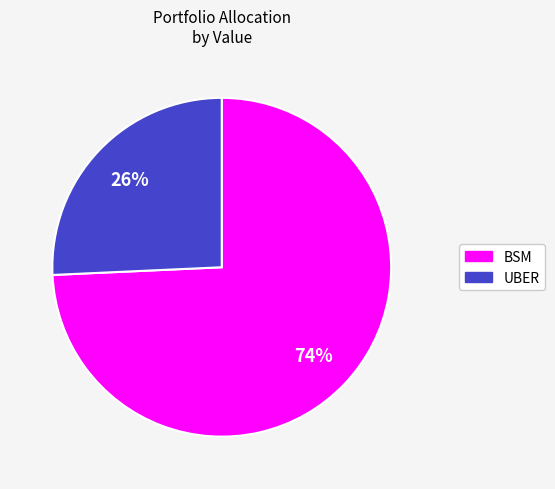

How many slices are in this pie chart?

2